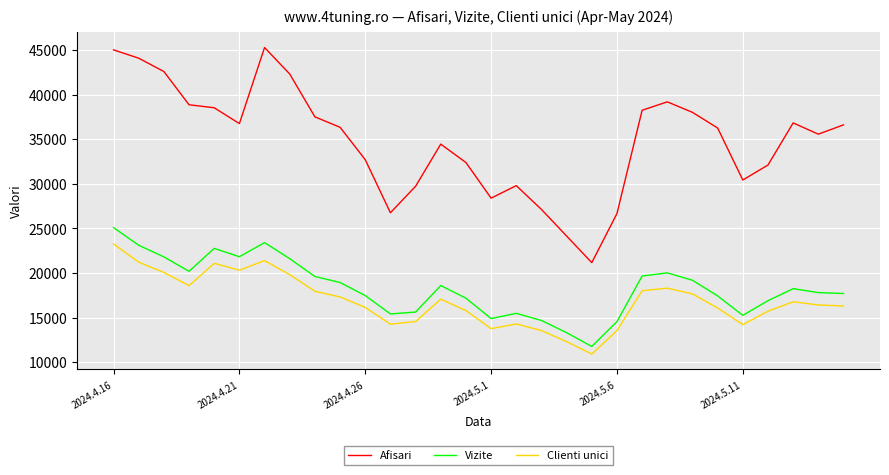

What are all the series names shown in the legend?

Afisari, Vizite, Clienti unici